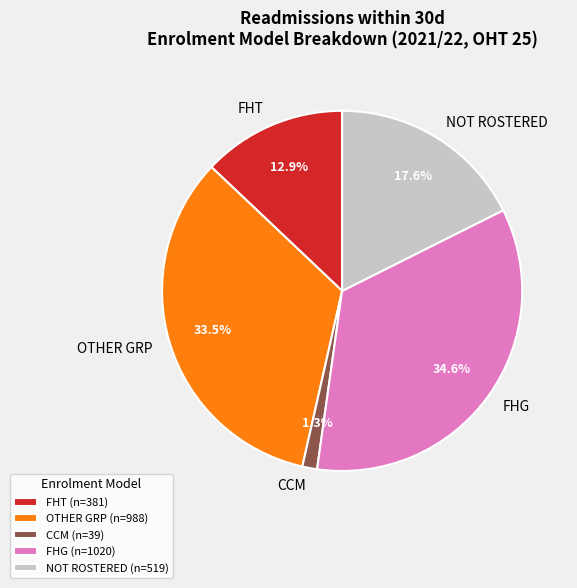

What percentage is the FHT slice, to the nearest percent?

13%